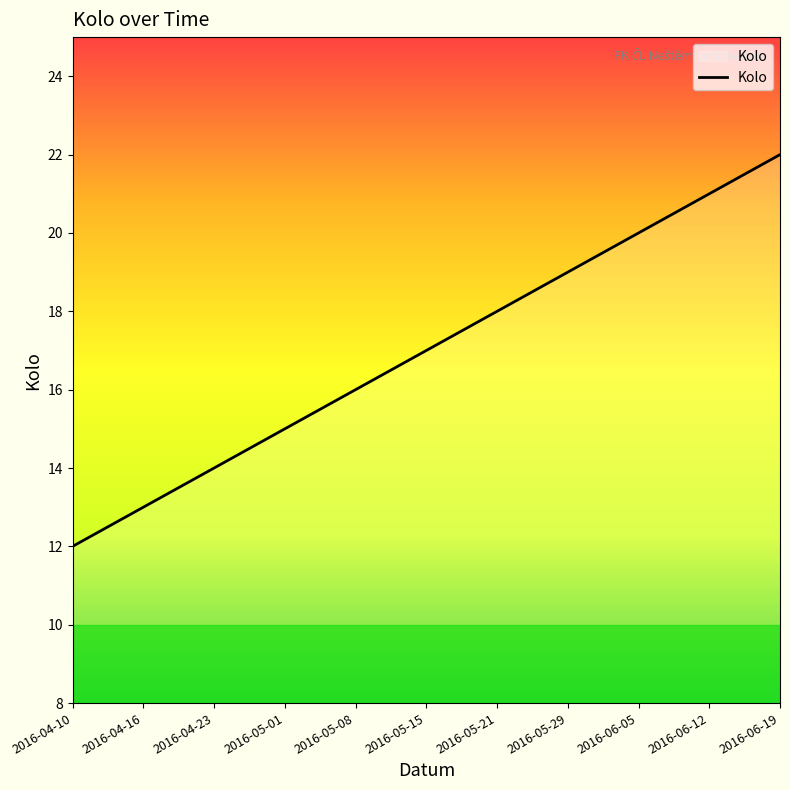

What position from the right is 2016-05-29?

4